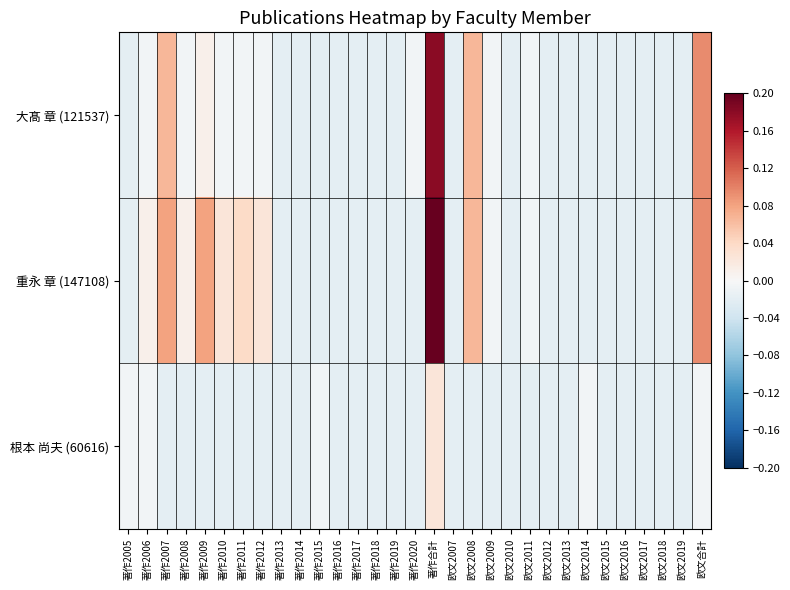

Between 欧文2013 and 欧文2015, which series saw the biggest shift?

大髙 章 (121537)